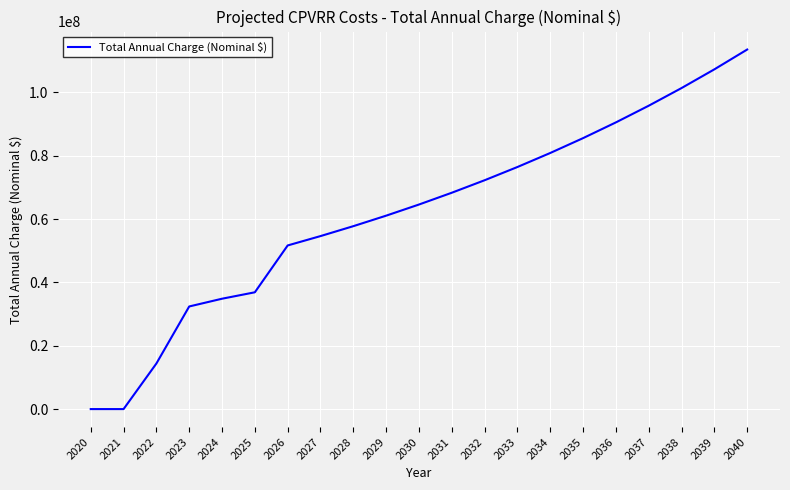

Which has a higher value, 2037 or 2021?

2037